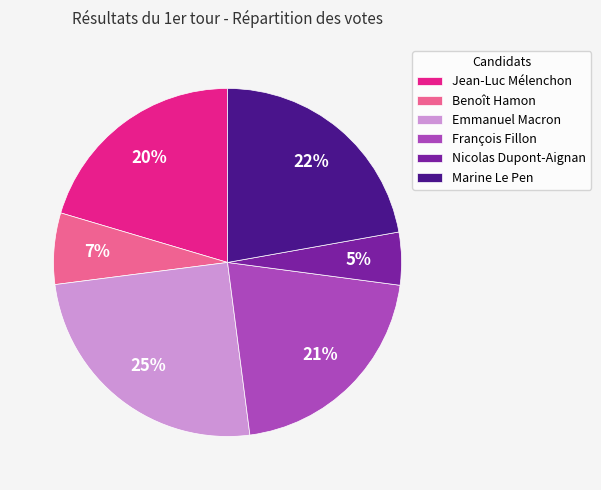

To the nearest percent, what percentage of the pie is François Fillon?

21%